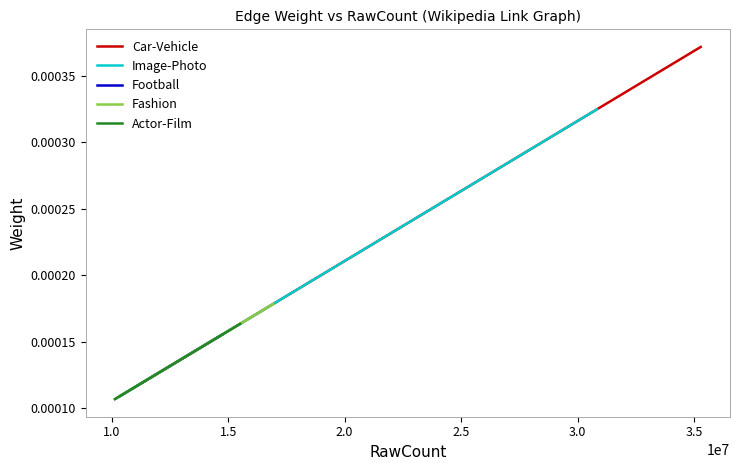

The value of Fashion at 1.5 is 0.0. True or false?

True